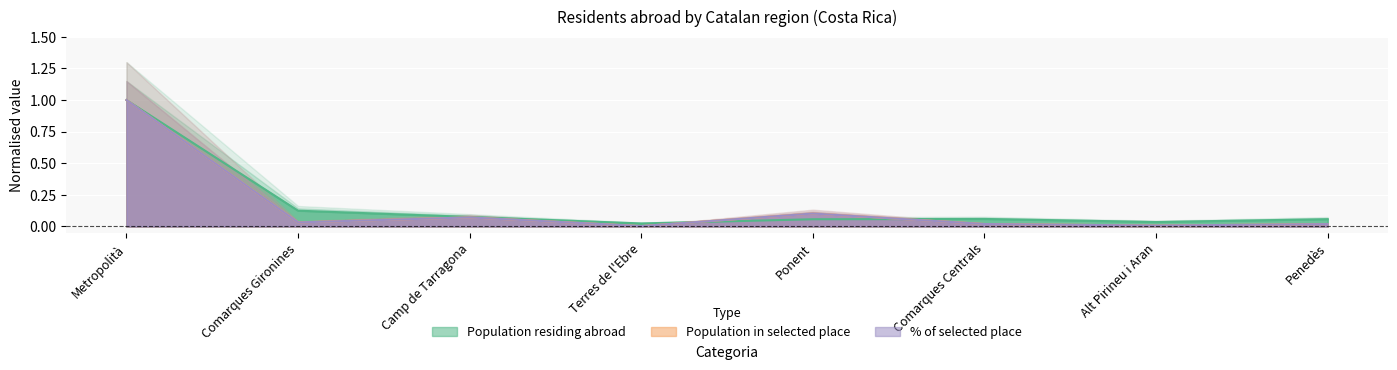

At how many categories does at least one series exceed 0?

8